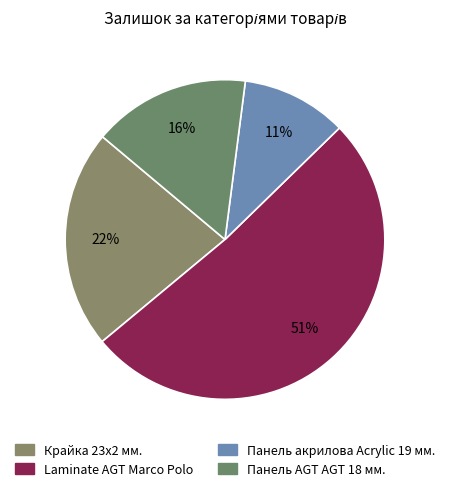

How many slices are in this pie chart?

4